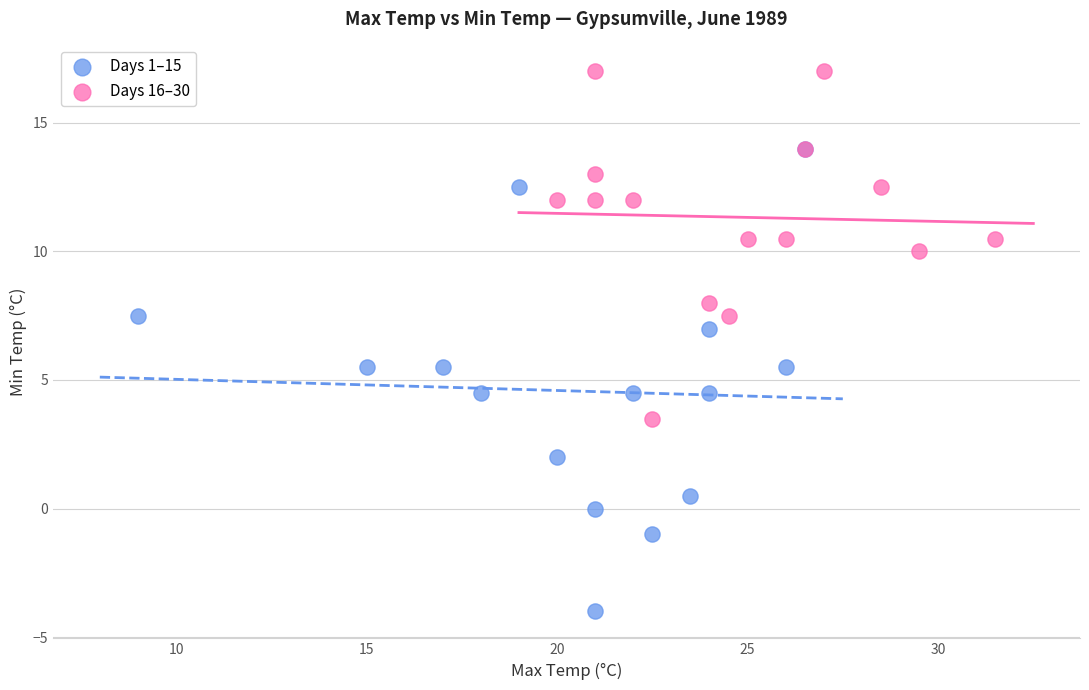

Which series reaches the maximum Y coordinate?

Days 16–30